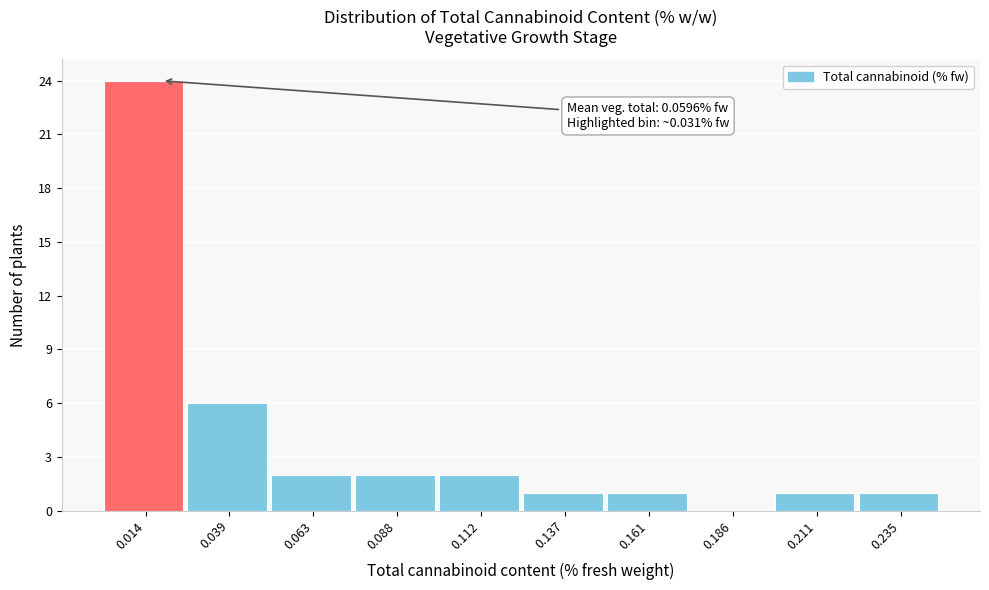

Reading left to right, transcribe all the data shown in this chart.

0.014=24	0.039=6	0.063=2	0.088=2	0.112=2	0.137=1	0.161=1	0.186=0	0.211=1	0.235=1